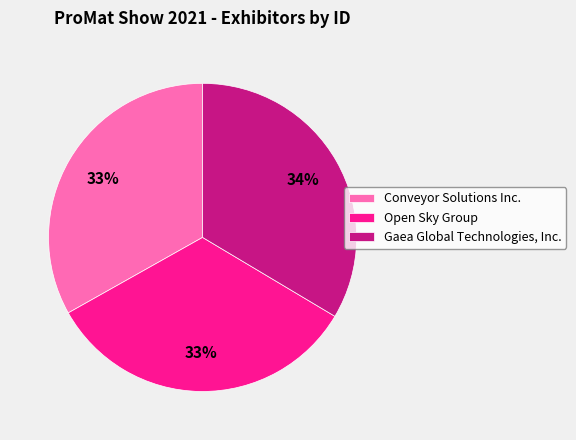

Combined, do Gaea Global Technologies, Inc. and Conveyor Solutions Inc. account for over 50%?

Yes